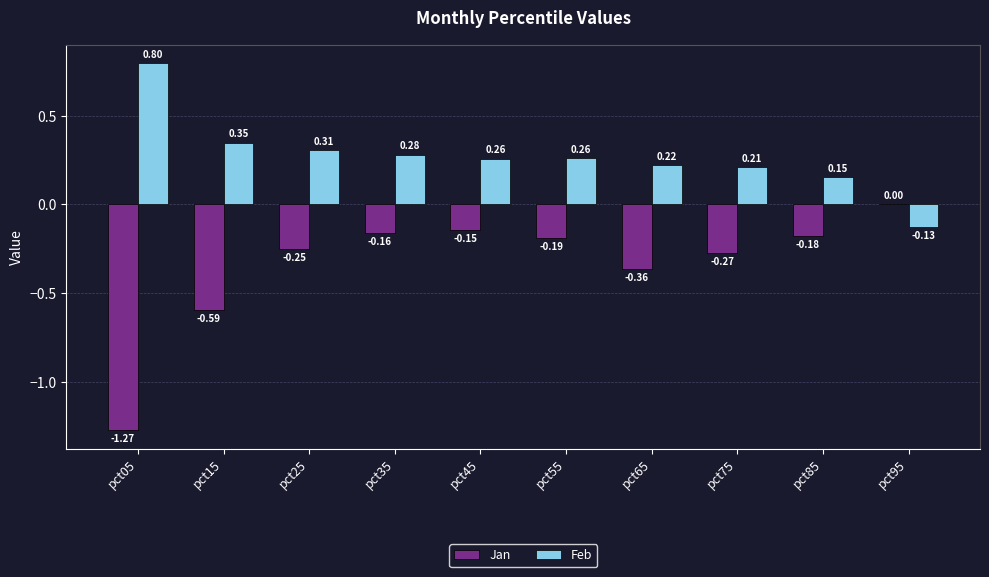

At which category is the sum across all series the highest?

pct35